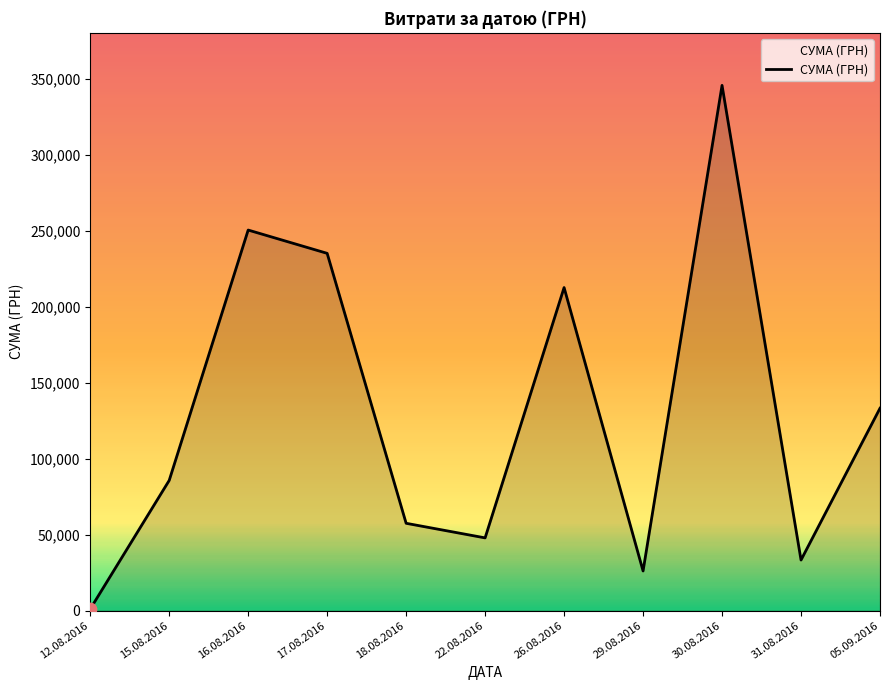

What is the ratio of the value at 16.08.2016 to the value at 17.08.2016?

1.1